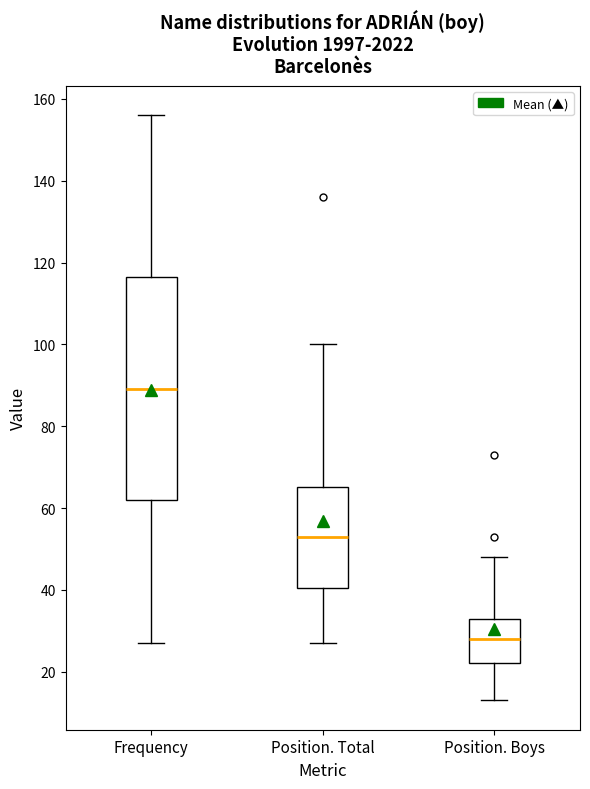

Reading left to right, transcribe this box plot: for each box, give where its median line is, the range the box spans, and where its two whiskers end, as read against the y-axis. The values are not printed on the chart, so give them approximately, as read against the axis.

Frequency: median 90, box 62 to 116, whiskers 28 to 156
Position. Total: median 54, box 40 to 66, whiskers 28 to 100
Position. Boys: median 28, box 22 to 34, whiskers 14 to 48